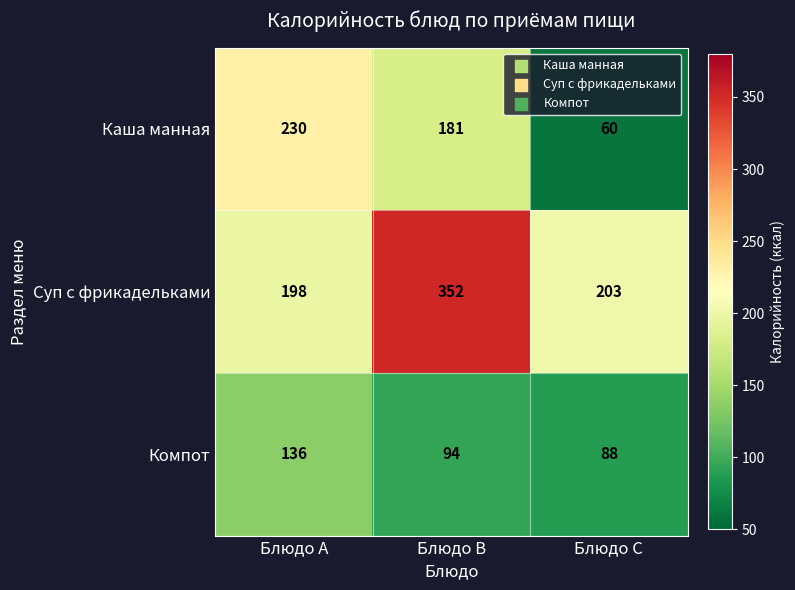

Reading left to right, what are all the values shown in this chart?

Каша манная: Блюдо A=230	Блюдо B=181	Блюдо C=60
Суп с фрикадельками: Блюдо A=198	Блюдо B=352	Блюдо C=203
Компот: Блюдо A=136	Блюдо B=94	Блюдо C=88